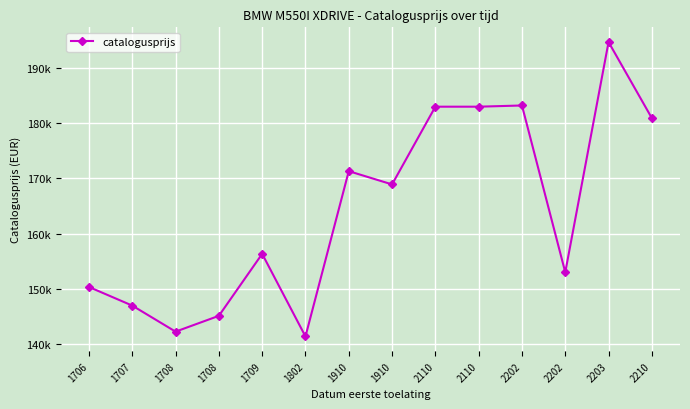

How many categories are shown in the chart?

14